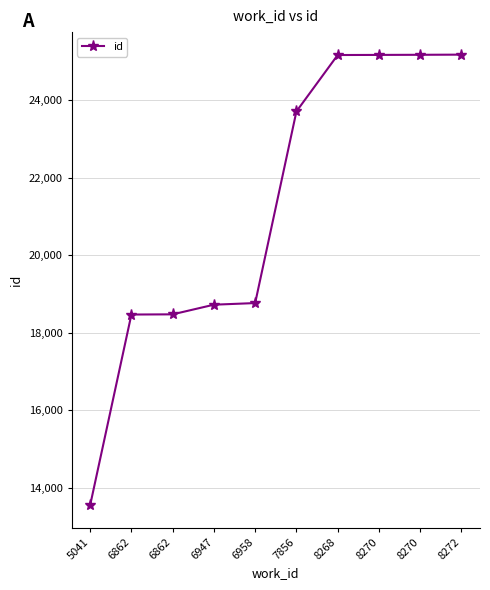

Does the chart have visible grid lines?

Yes